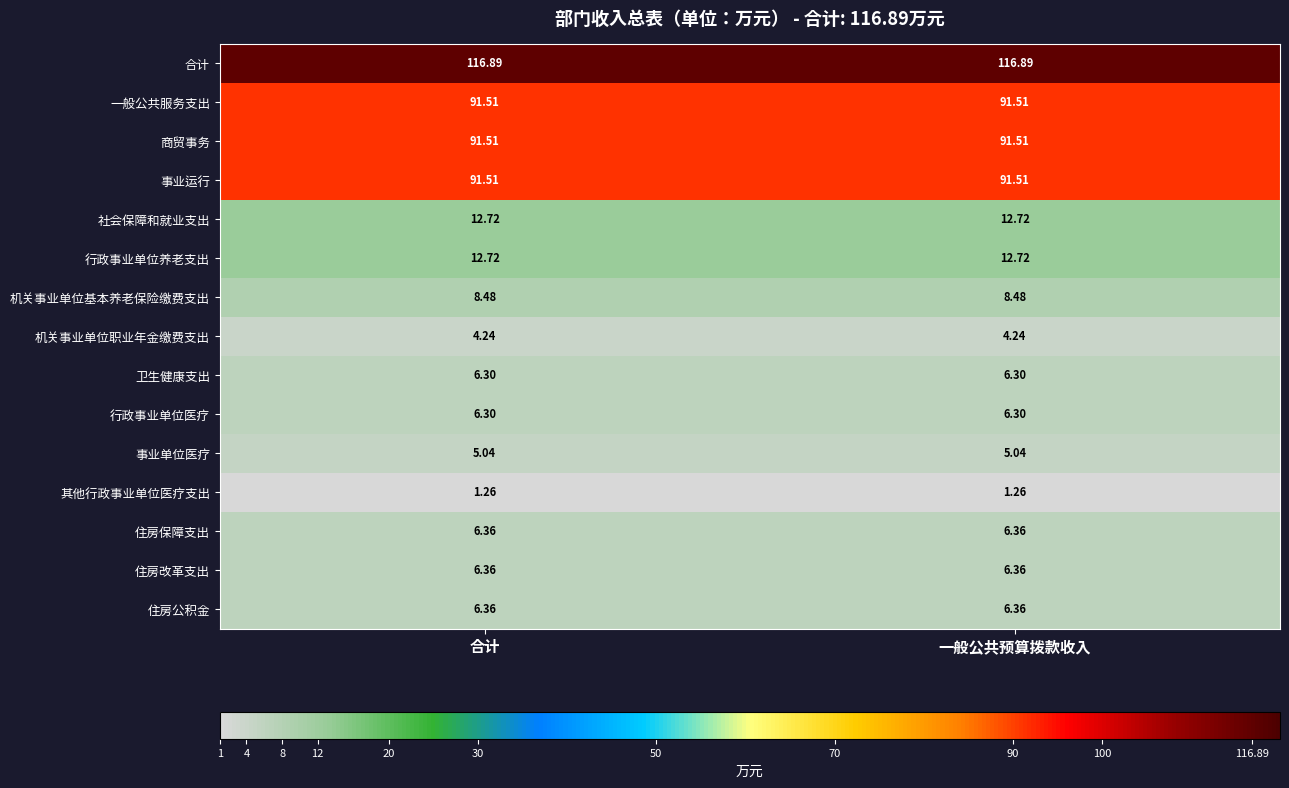

Which series has the largest total across all categories?

合计